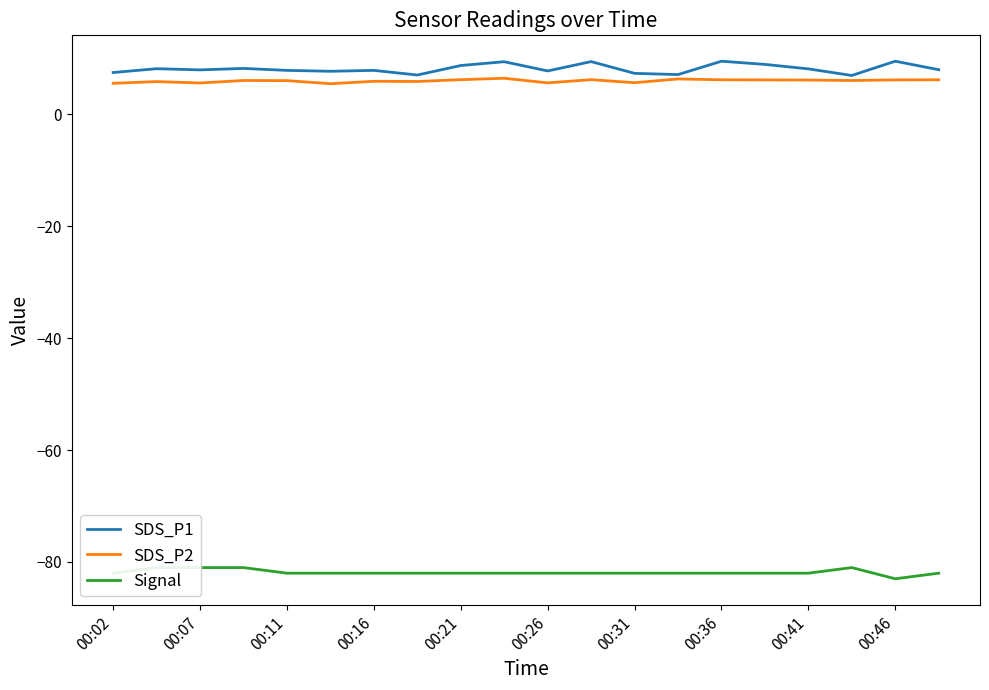

Which series has the largest total across all categories?

SDS_P1